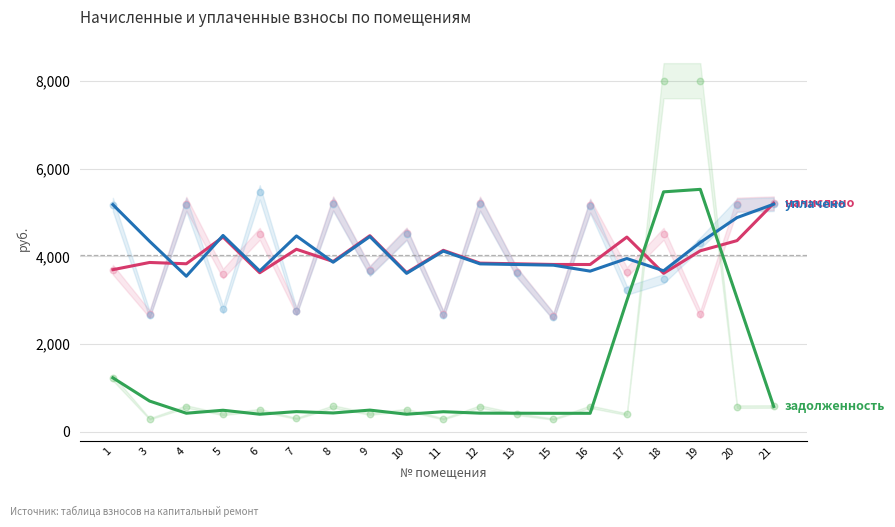

What are all the series names shown in the legend?

начислено, уплачено, задолженность (макс 8000)